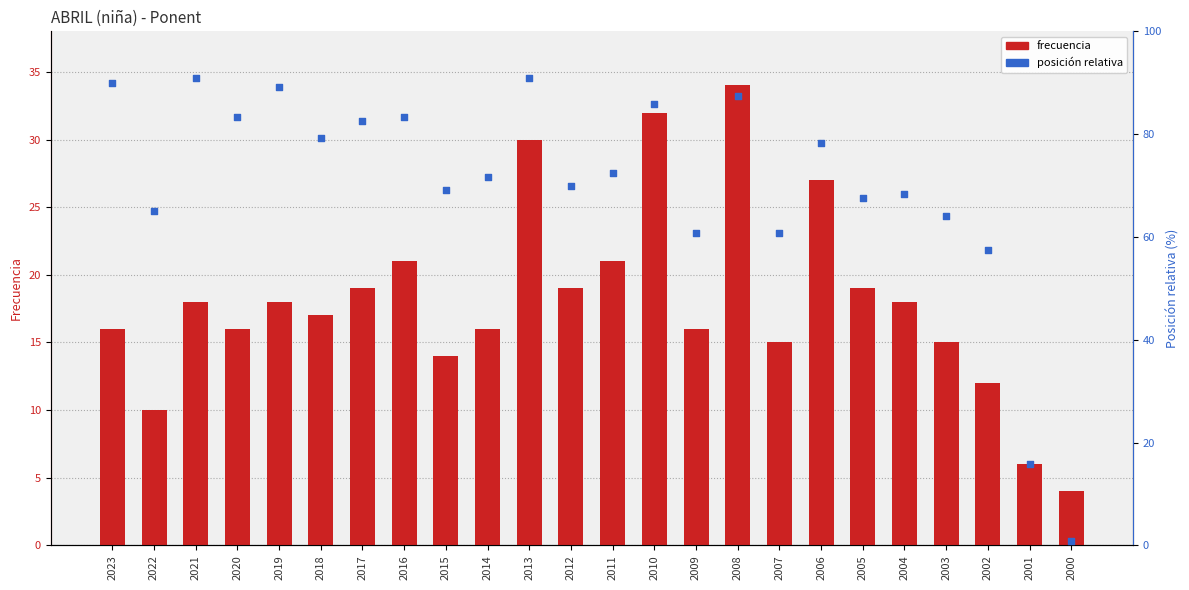

What is the total value across all series at 2011?

93.5